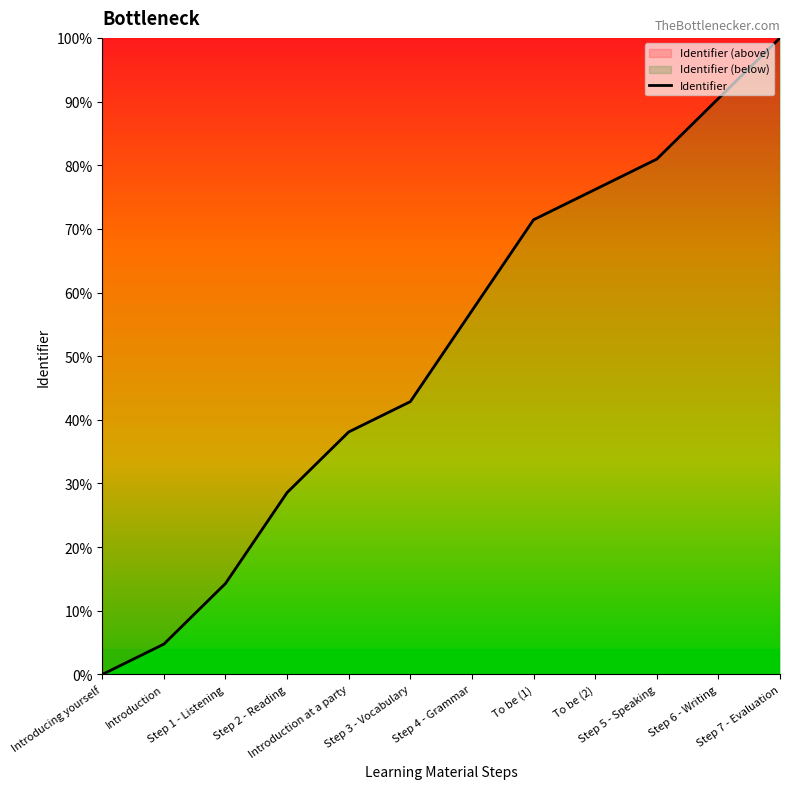

What position from the right is Step 4 - Grammar?

6